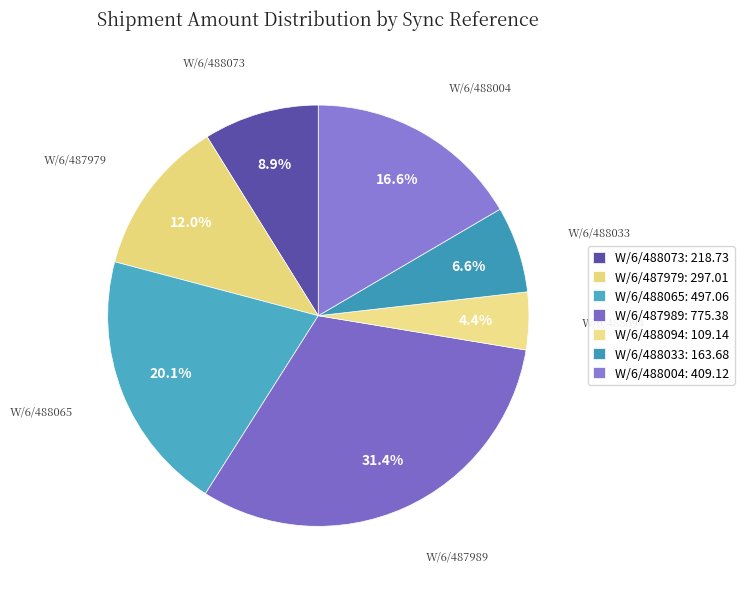

Which slice is the largest?

W/6/487989